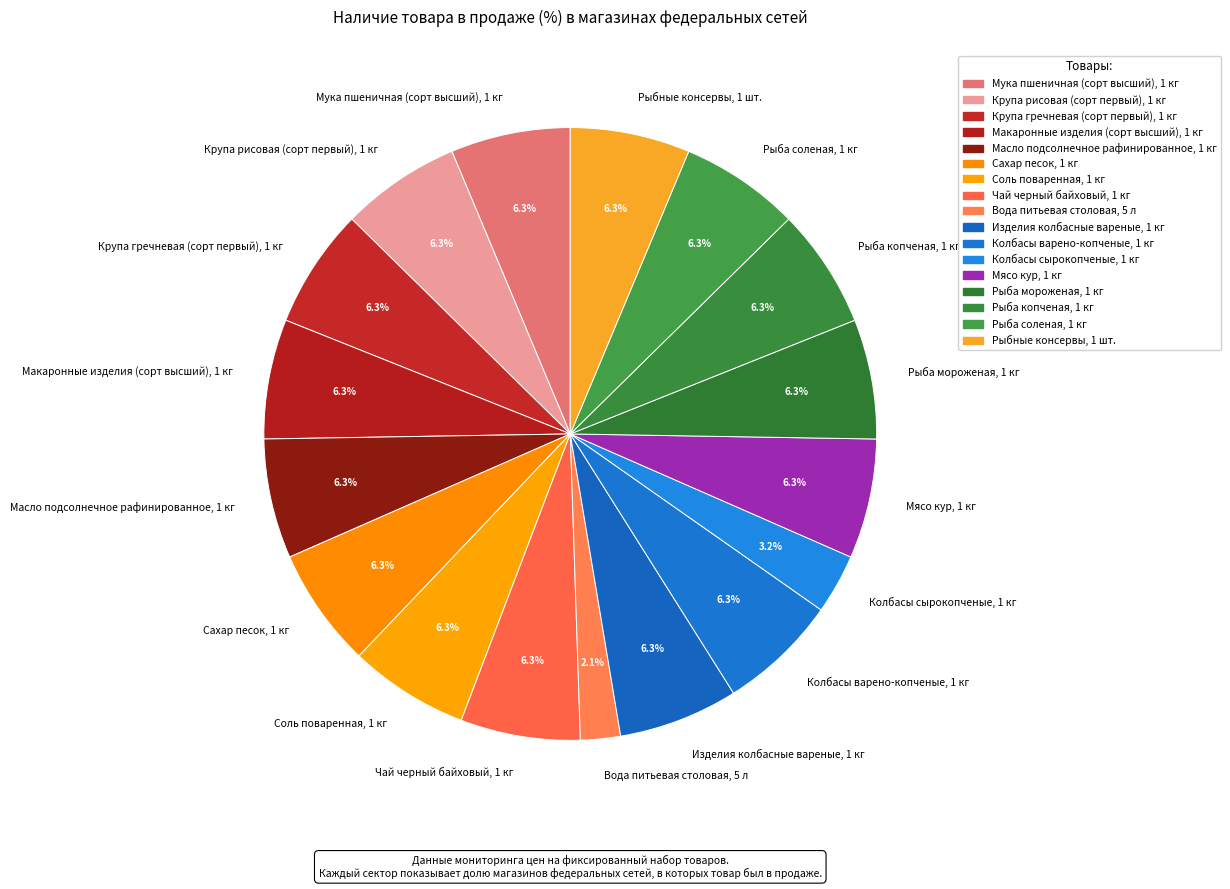

Count the number of slices in the pie.

17